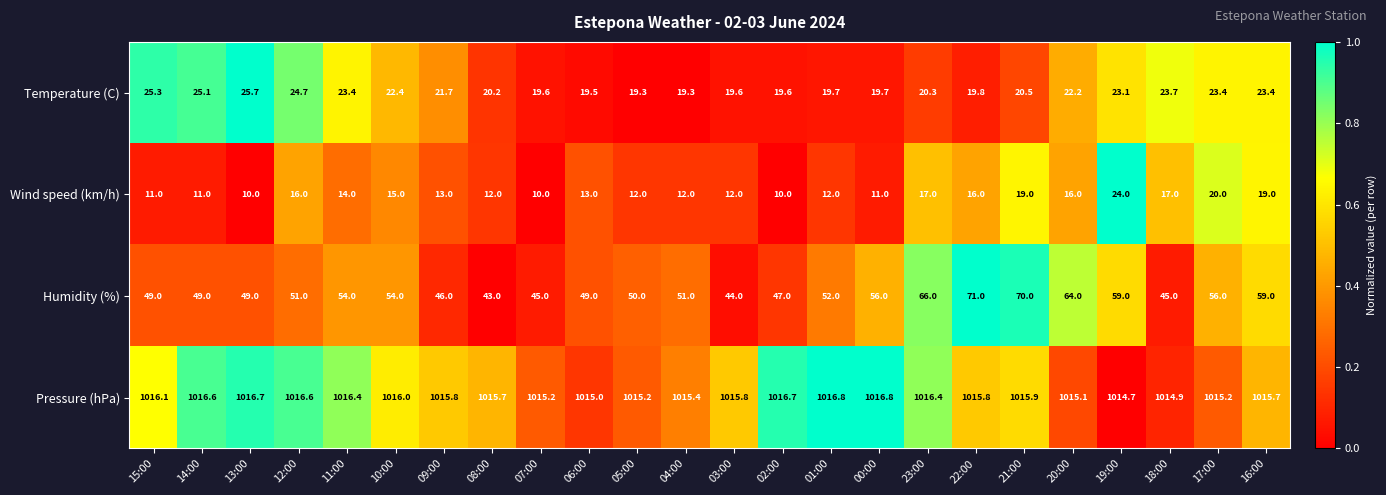

At which category is the sum across all series the highest?

21:00